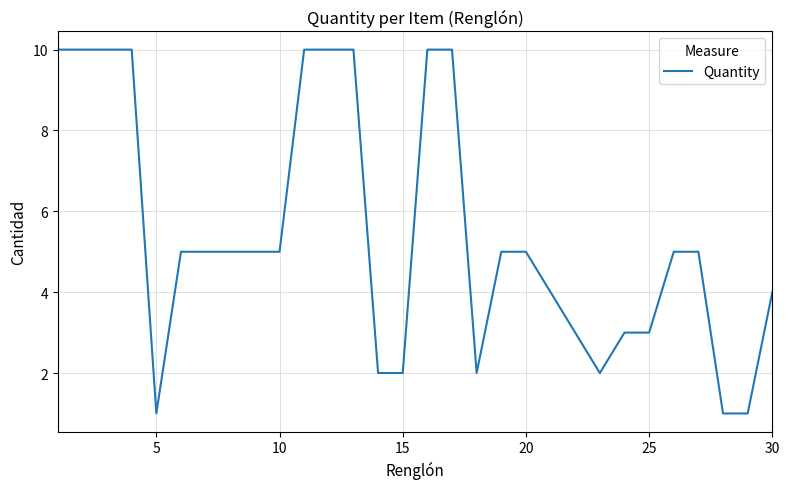

Reading left to right, extract all data points from this chart.

10	10	10	10	1	5	5	5	5	5	10	10	10	2	2	10	10	2	5	5	4	3	2	3	3	5	5	1	1	4